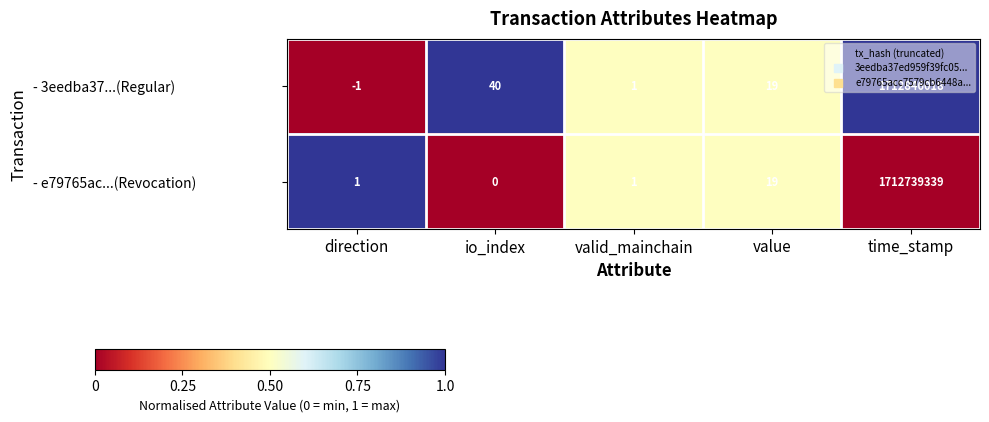

At which label does - 3eedba37...(Regular) first exceed 19?

io_index